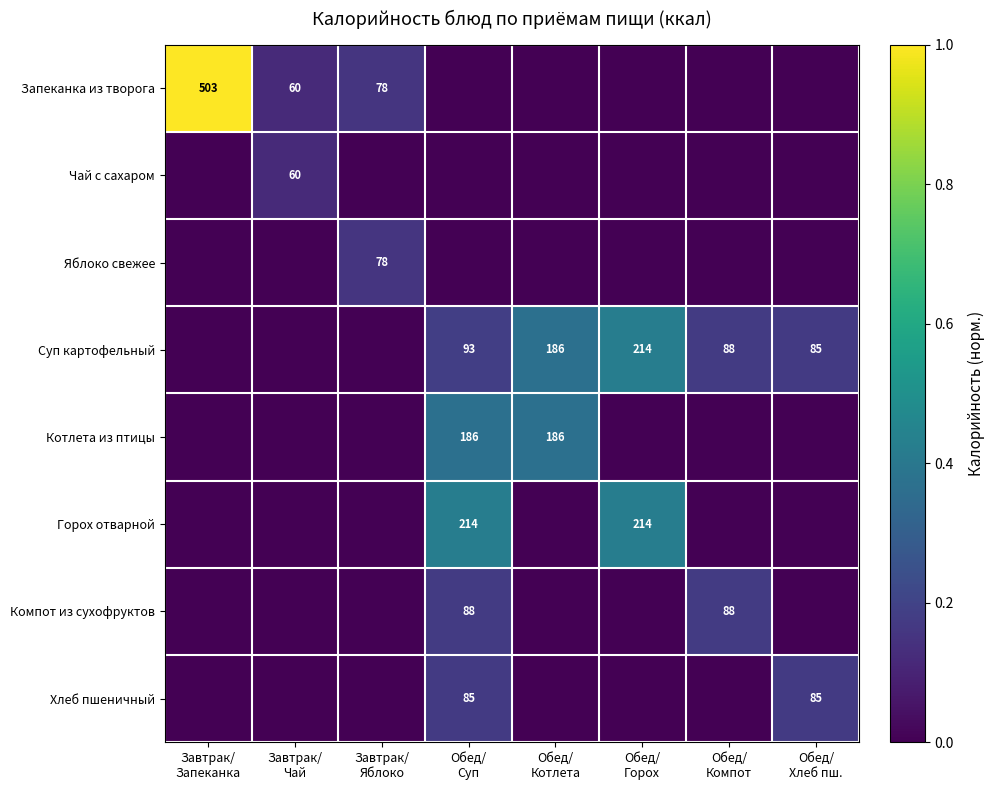

At Обед/ Горох, list the series in order from smallest to largest.

Запеканка из творога, Чай с сахаром, Яблоко свежее, Котлета из птицы, Компот из сухофруктов, Хлеб пшеничный, Суп картофельный, Горох отварной